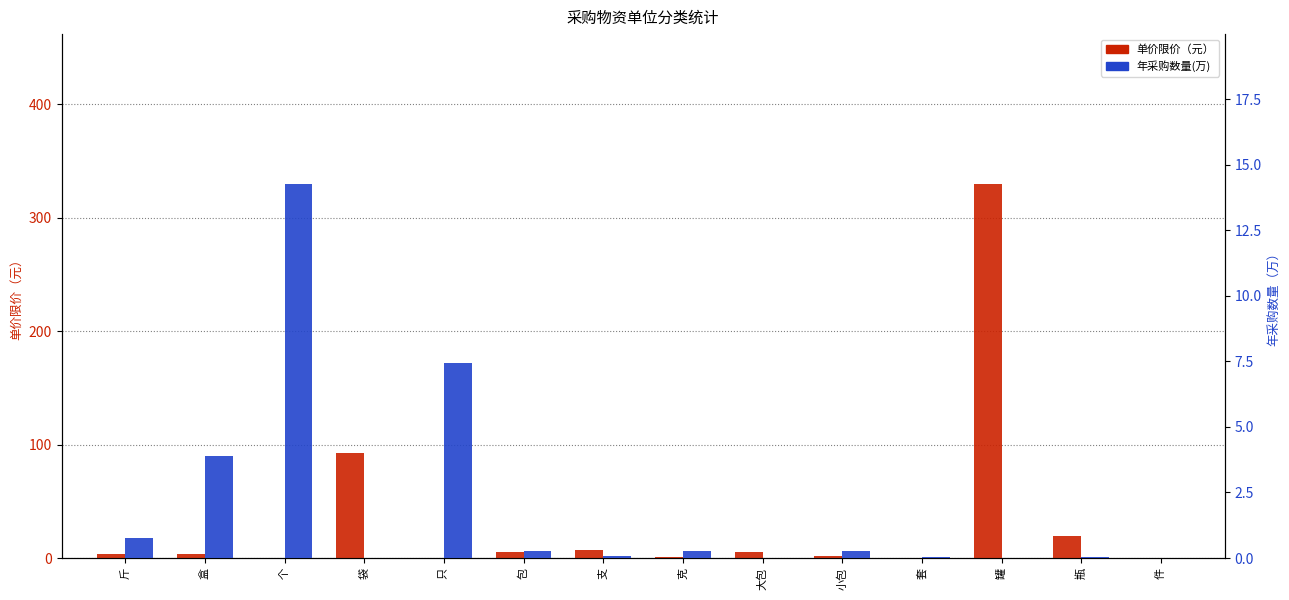

What is the approximate value of 年采购数量(万) at 包?

0.3